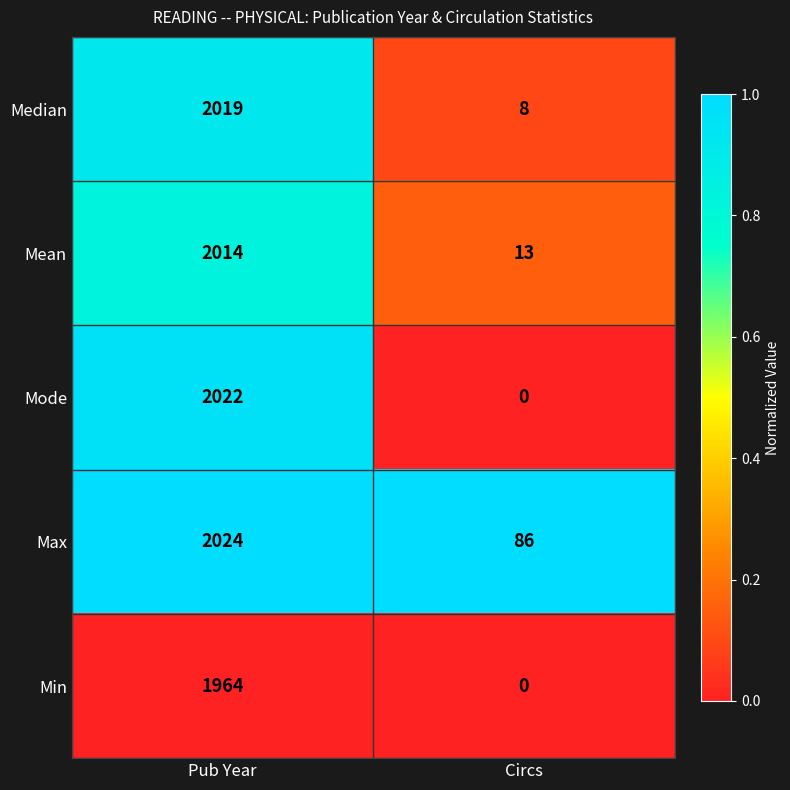

Which series has the largest total across all categories?

Max